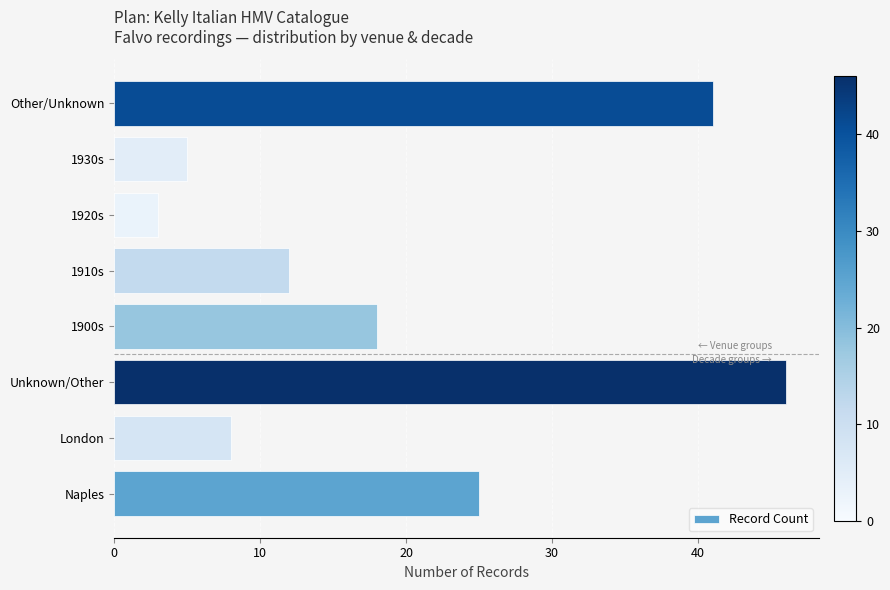

What is the greatest value displayed?

46